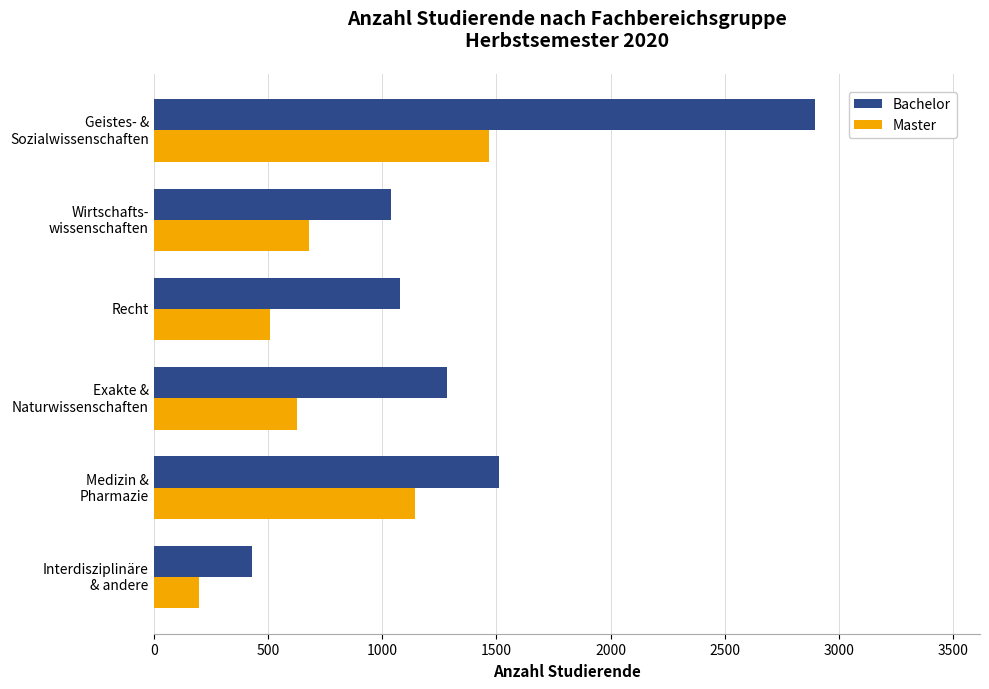

Which series has the largest range (max minus min)?

Bachelor